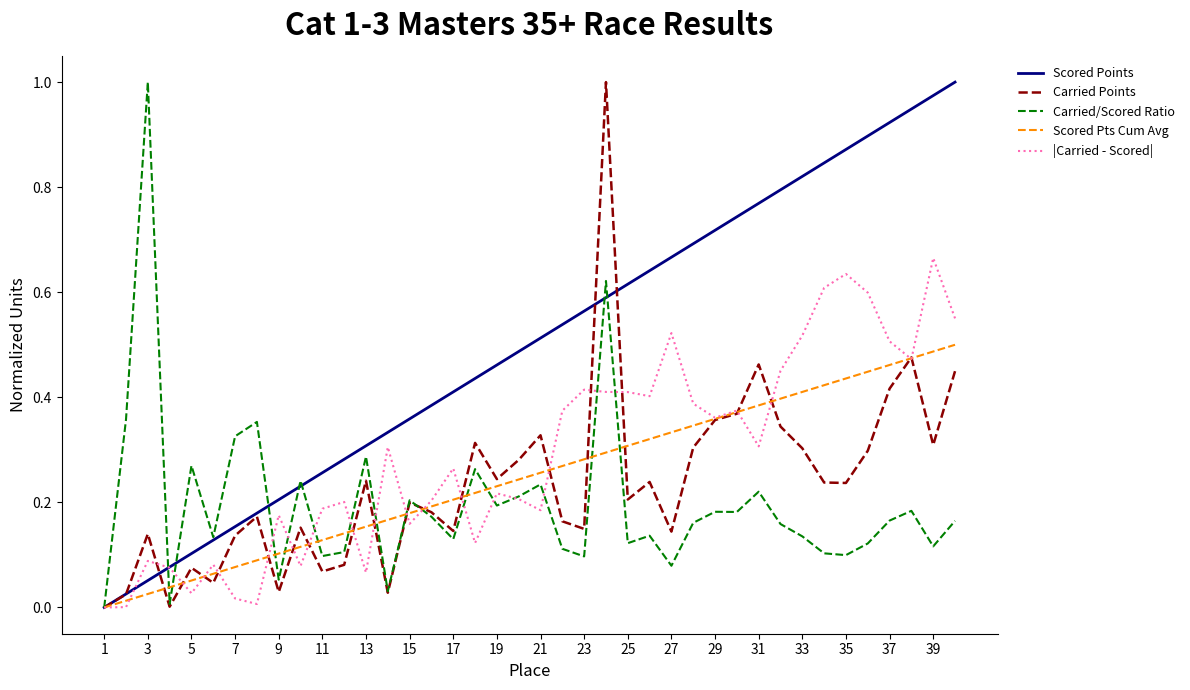

Which series has the largest total across all categories?

Scored Points